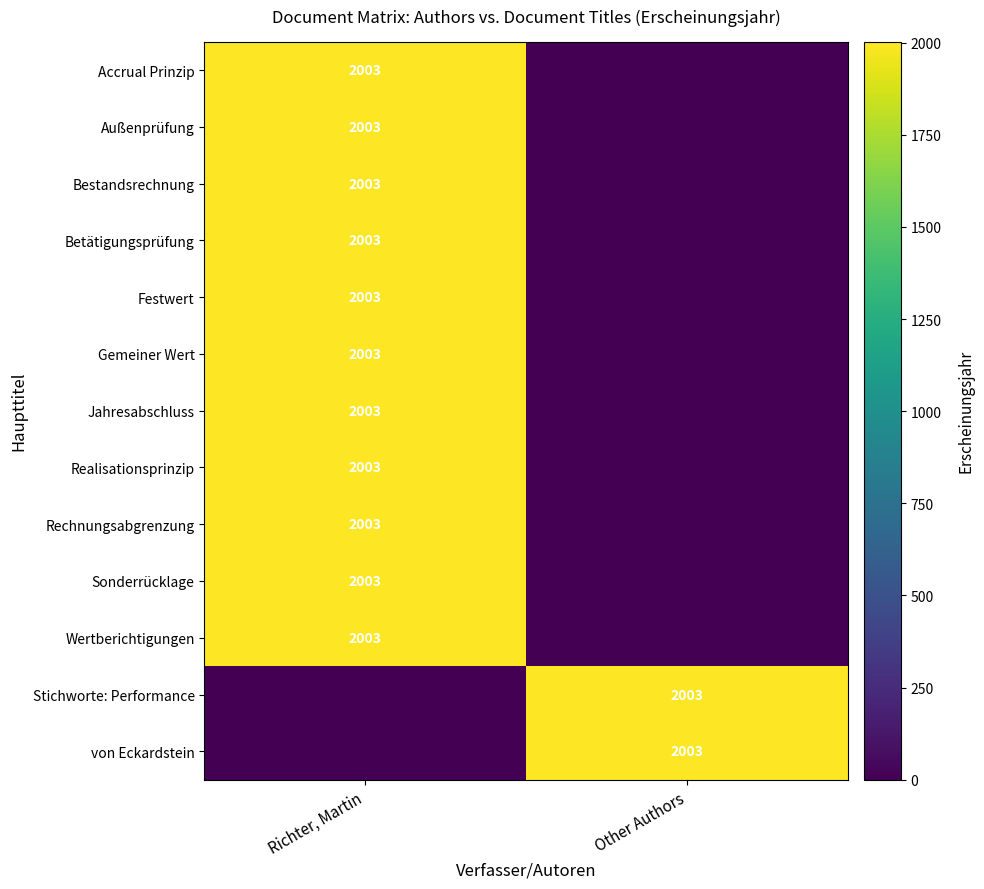

What is the total value across all series at Other Authors?

4006